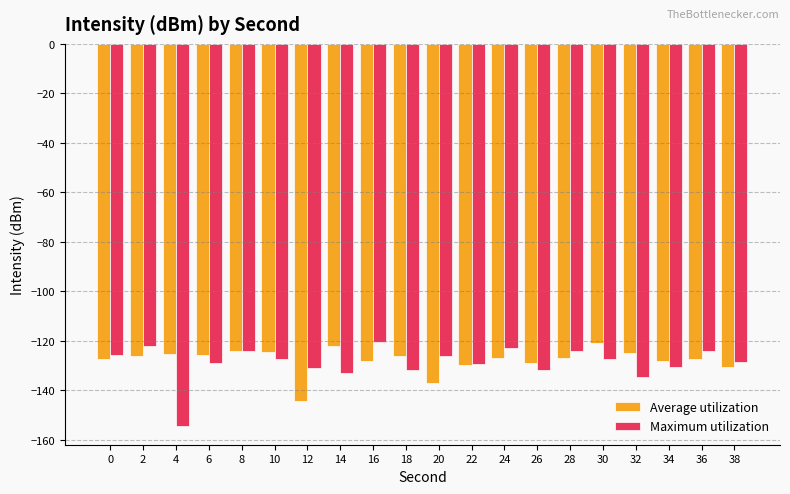

At 4, list the series in order from smallest to largest.

Maximum utilization, Average utilization